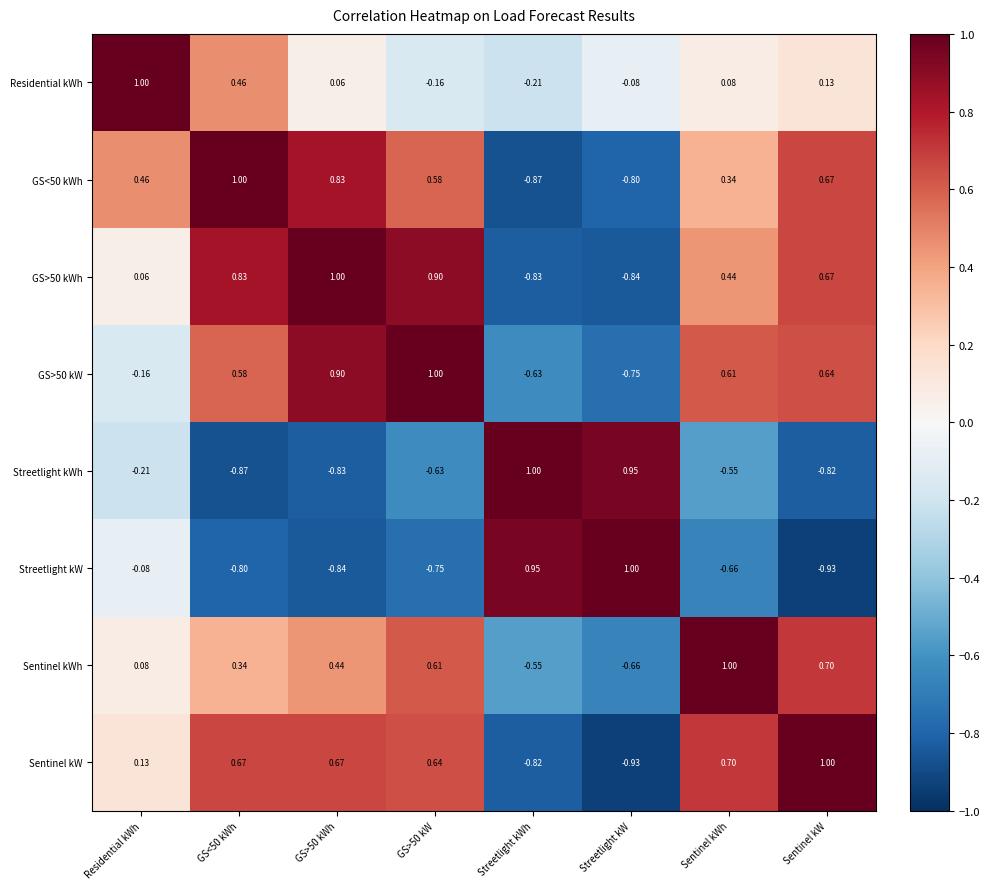

Which category has the lowest value in the Streetlight kW series?

Sentinel kW